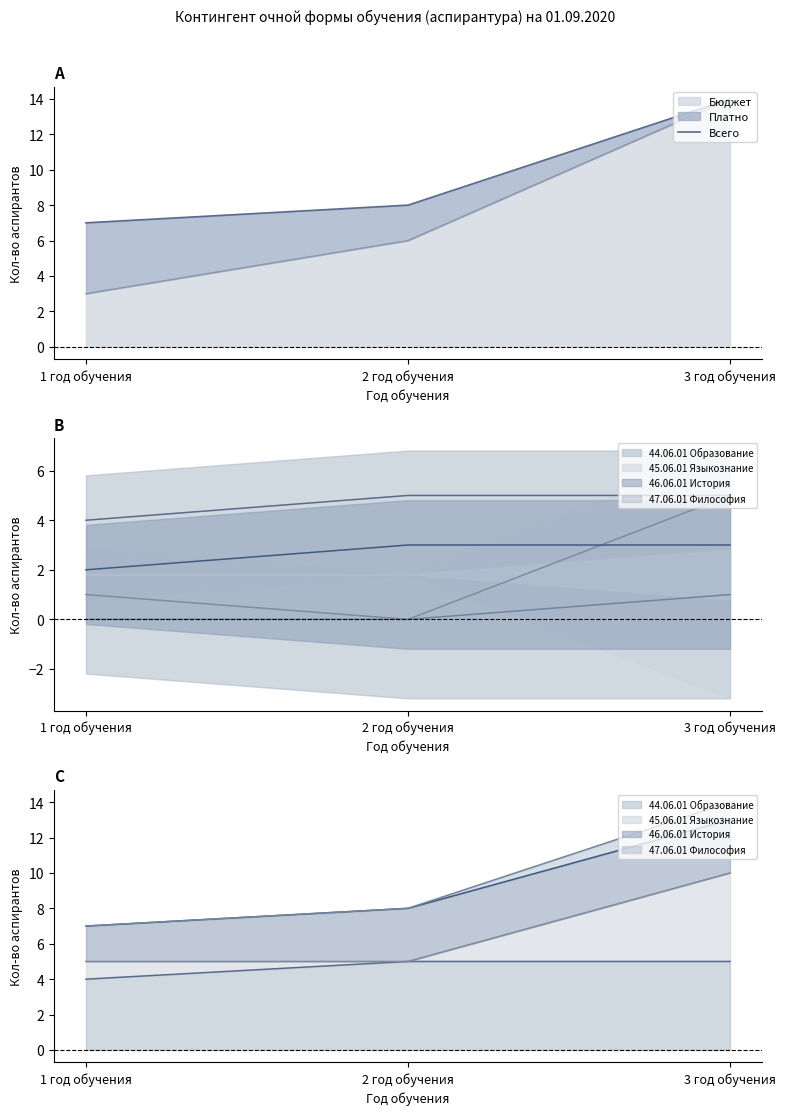

What is the difference between the maximum and minimum values?

7